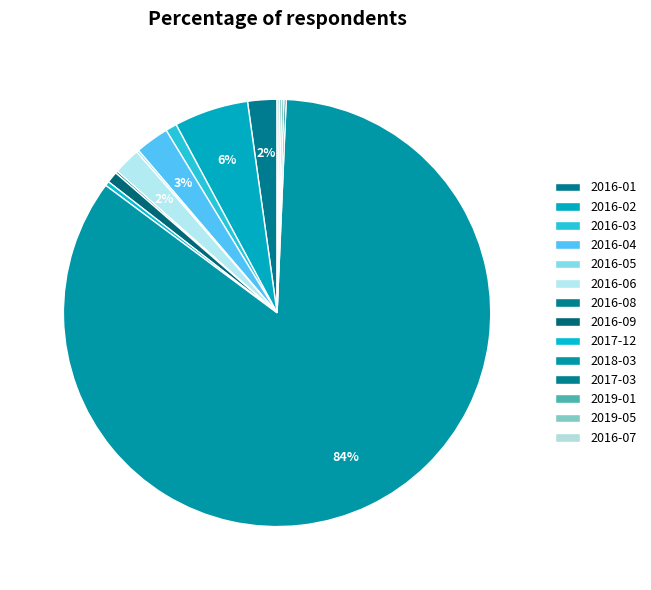

Combined, do 2019-05 and 2016-03 account for over 50%?

No